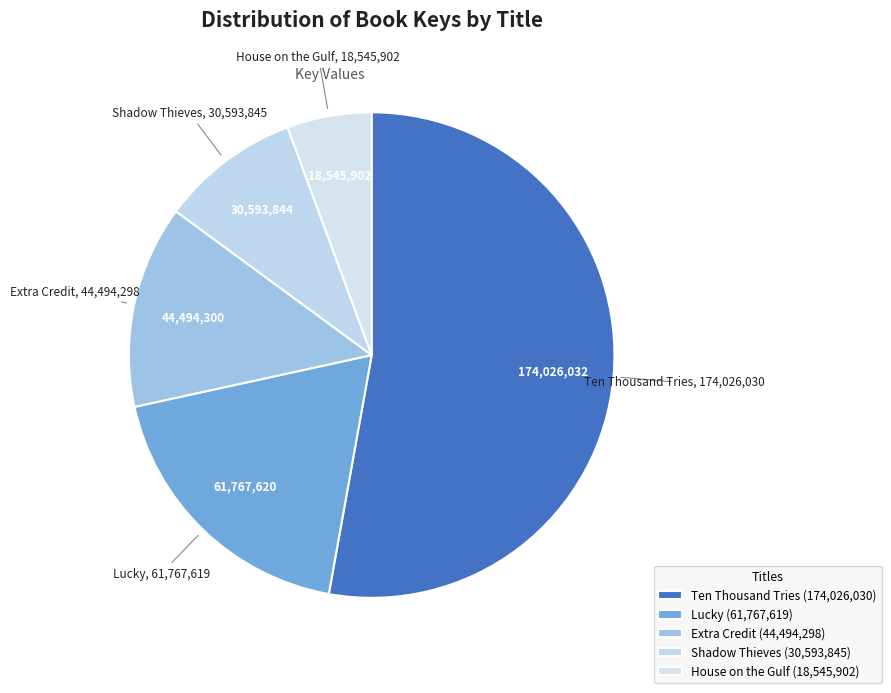

How many segments does this pie chart have?

5